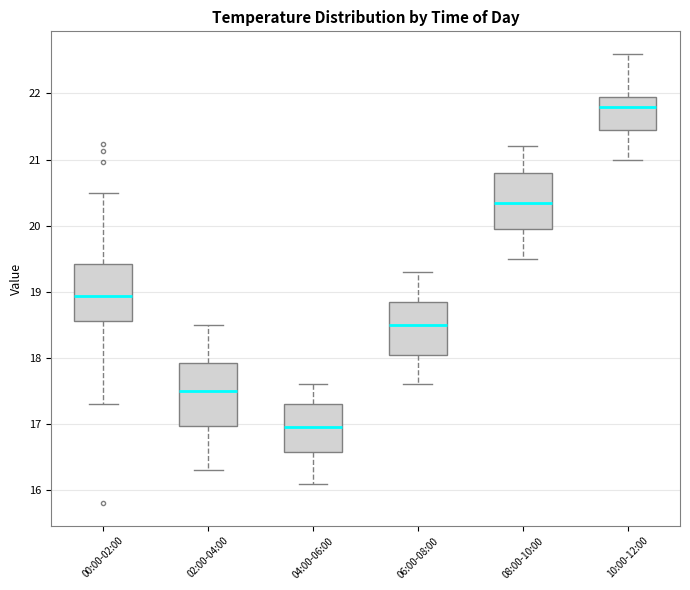

Where does the lower whisker of the box for 04:00-06:00 end on the y-axis? The values are not printed on the chart, so give them approximately, as read against the axis.

16.1